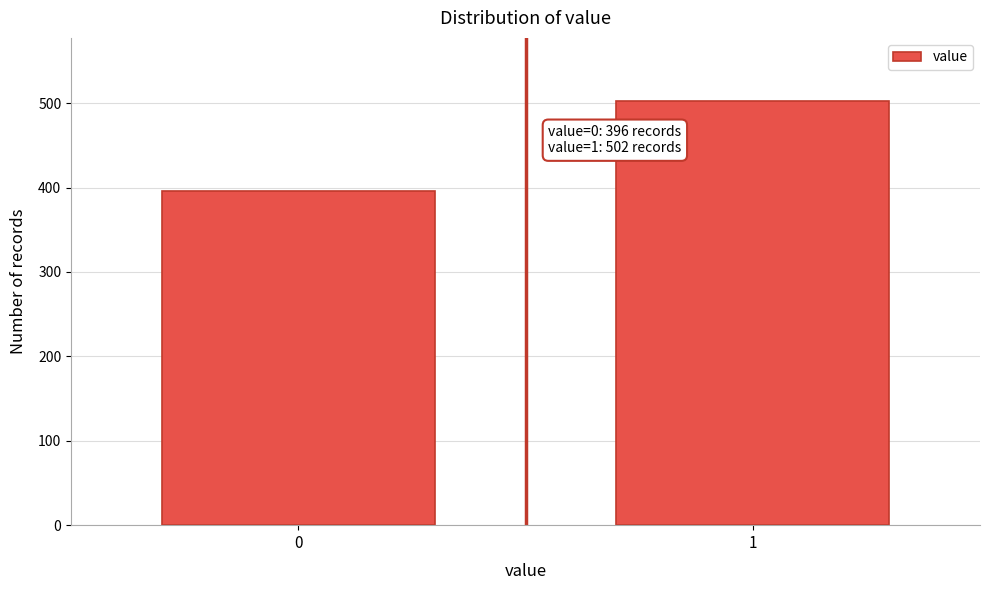

Reading left to right, extract all data points from this chart.

0=396	1=502